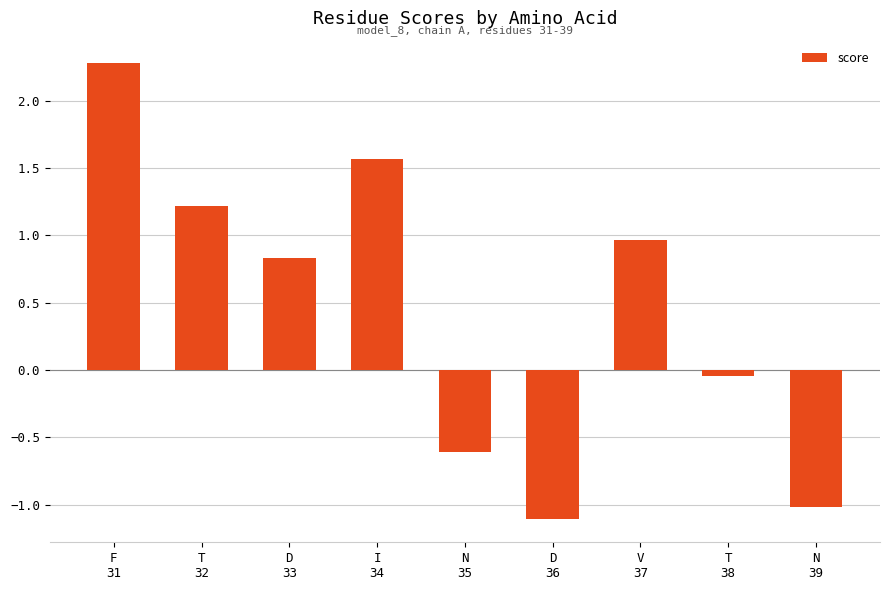

What is the difference between the maximum and minimum values?

3.4